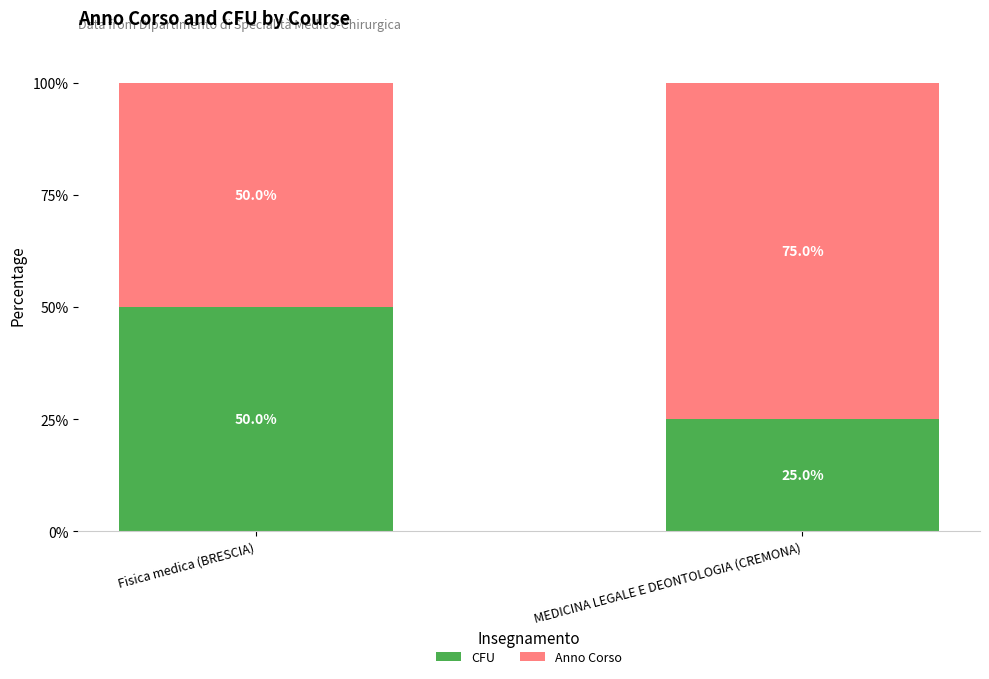

What is the total value across all series at MEDICINA LEGALE E DEONTOLOGIA (CREMONA)?

100